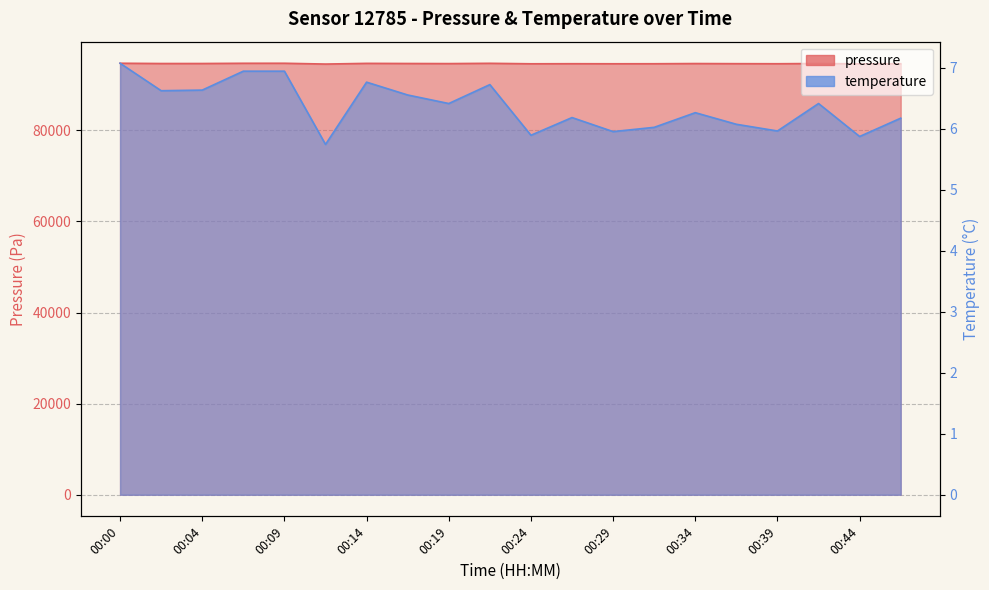

Which series changed the most between 00:24 and 00:31?

pressure